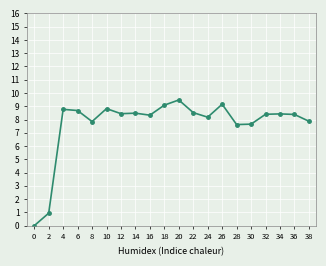

How many points are higher than both their immediate neighbors (excluding endpoints)?

6